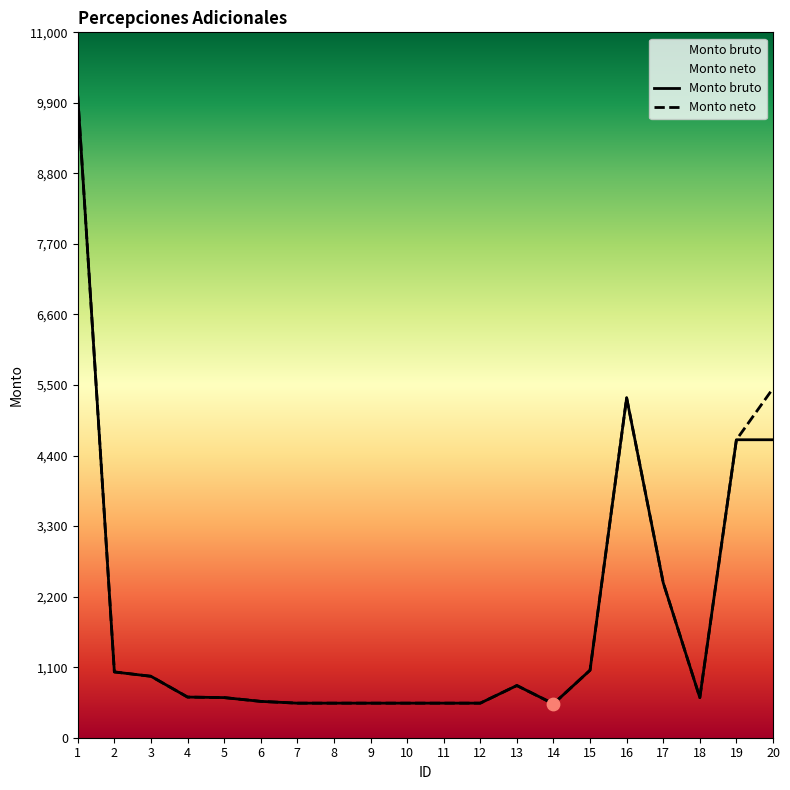

At which category is the sum across all series the highest?

1